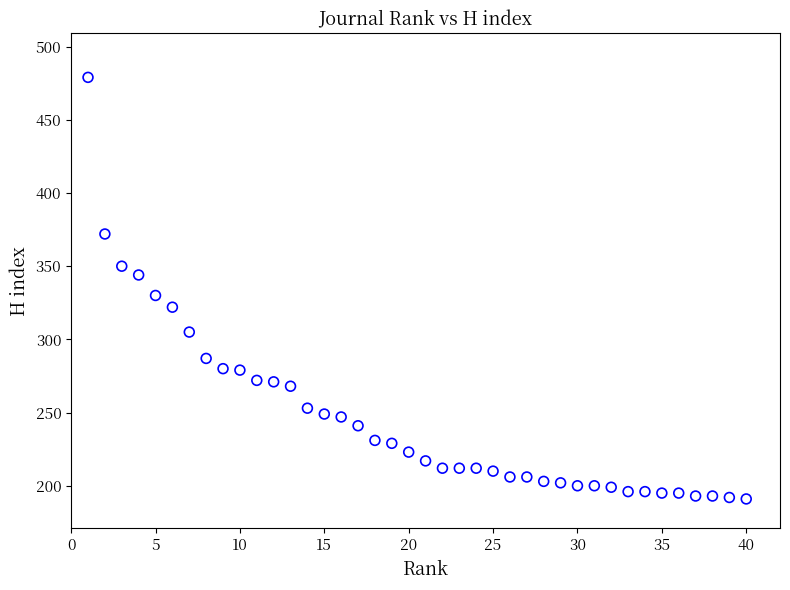

What Y value in the scatter plot is closest to 335?

330